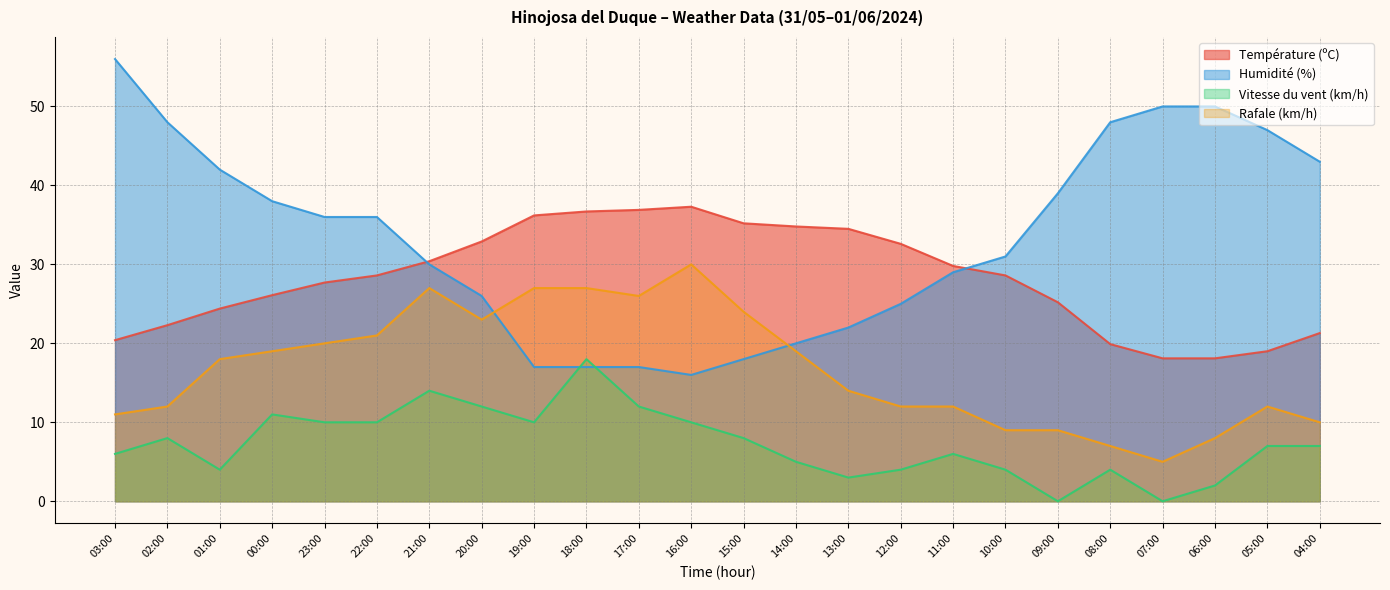

Rank the series by their average value, from lowest to highest.

Vitesse du vent (km/h), Rafale (km/h), Température (ºC), Humidité (%)